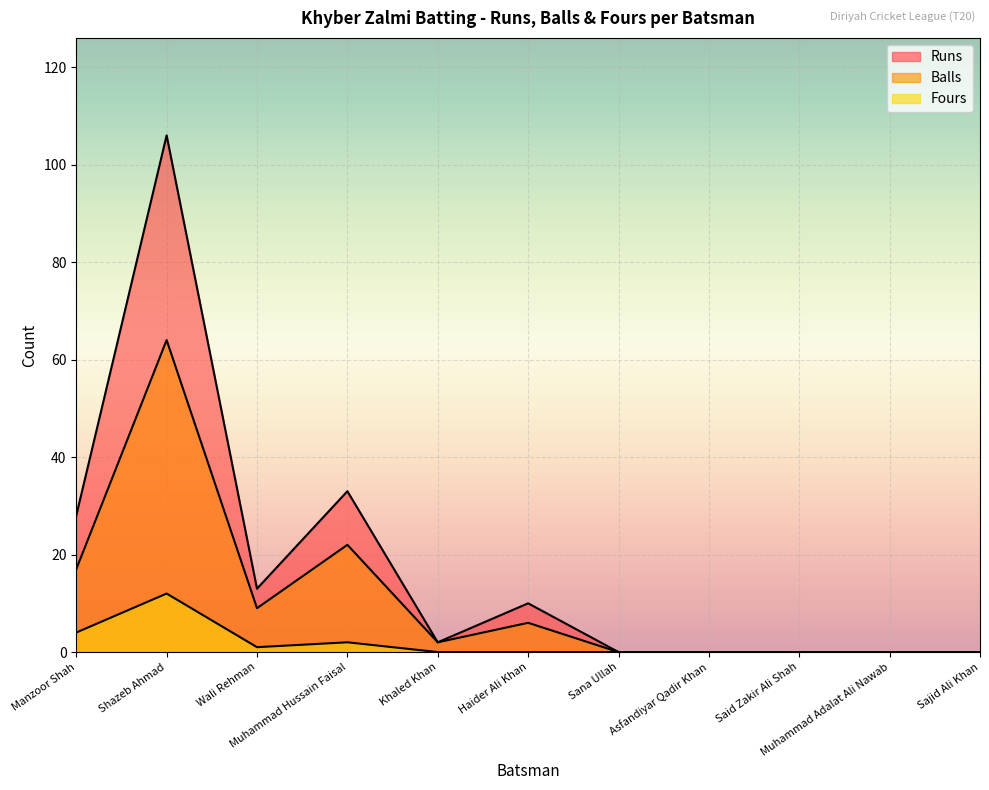

What is the maximum value for Fours?

12